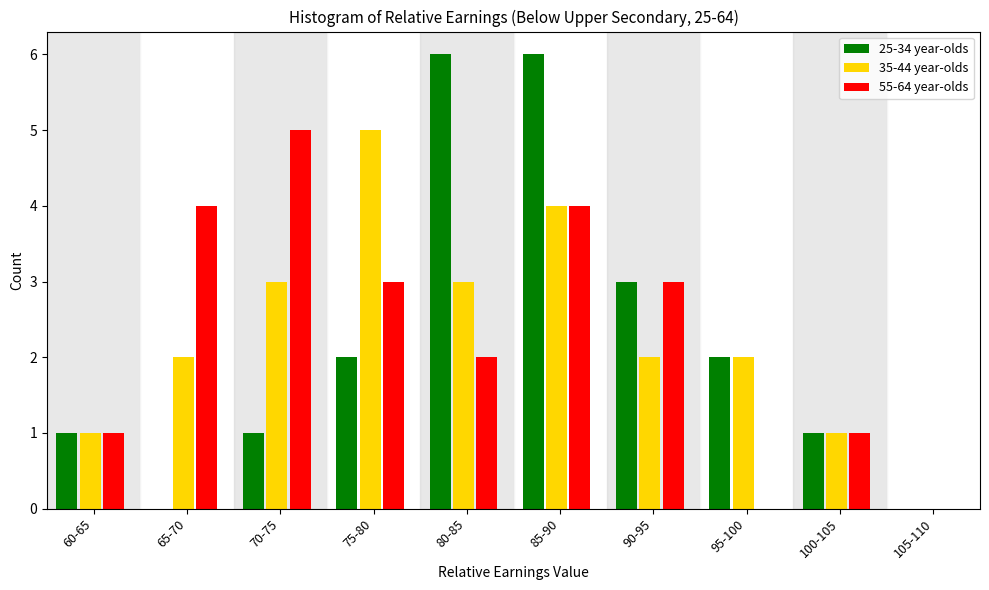

What is the sum of the 55-64 year-olds values at 100-105 and 85-90?

5